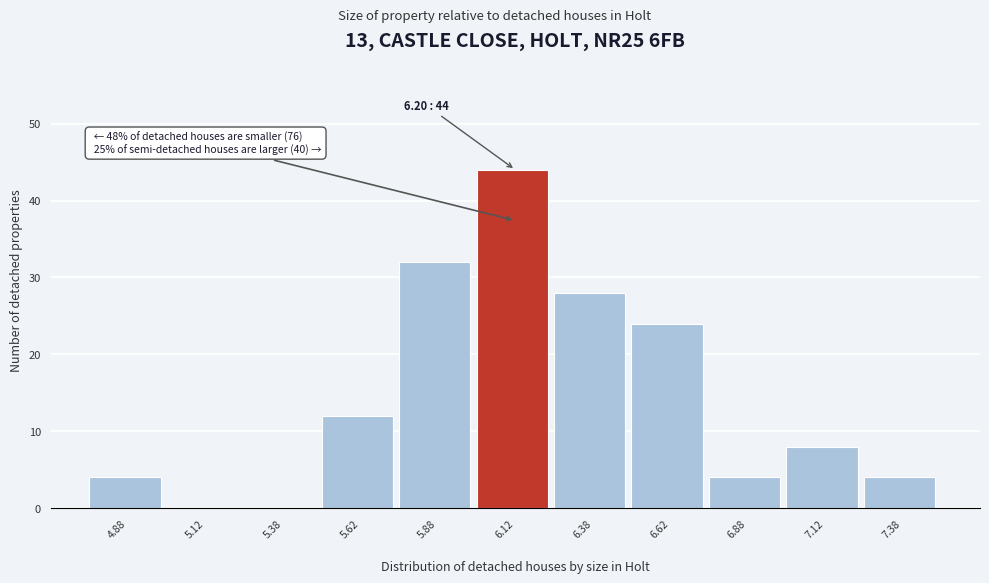

Over which range of the x-axis is the bar tallest?

6.00 to 6.25